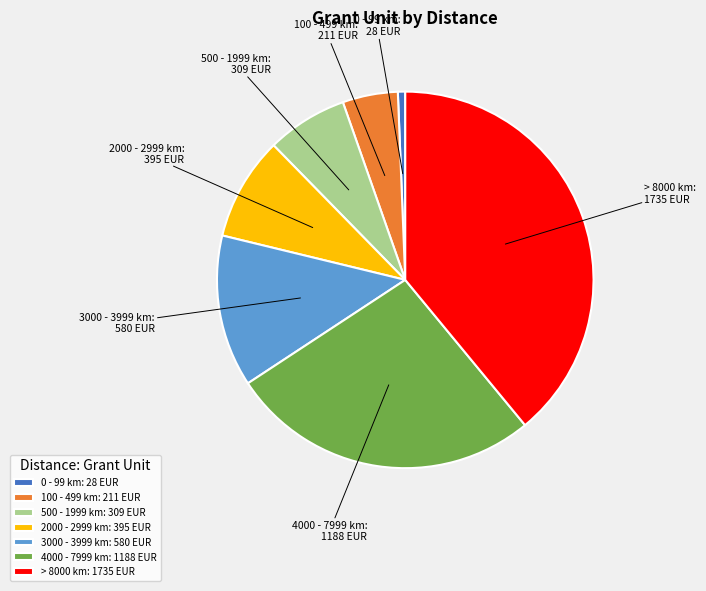

What is the largest slice in the pie chart?

> 8000 km